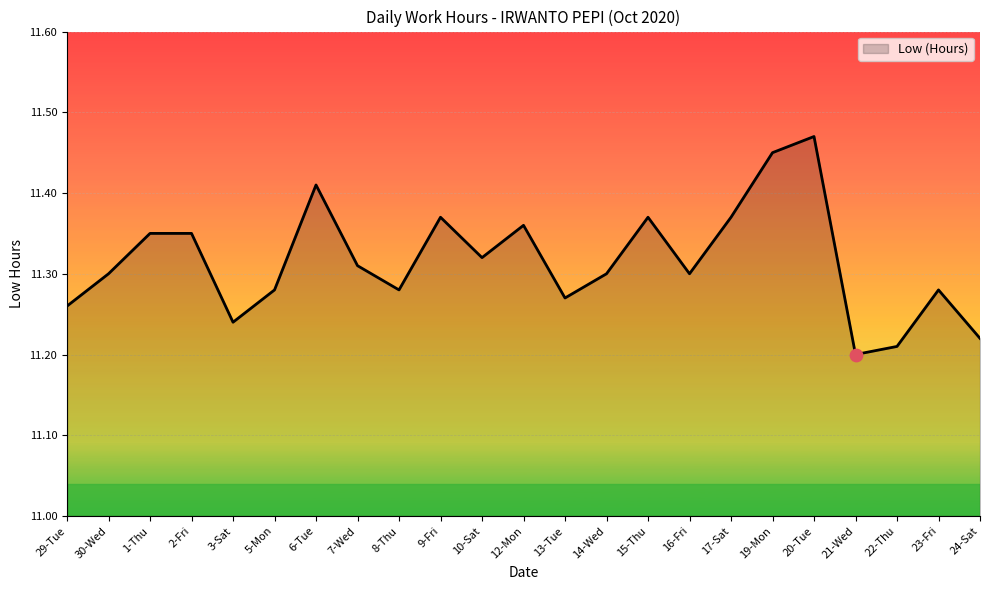

What is the ratio of the value at 30-Wed to the value at 20-Tue?

1.0